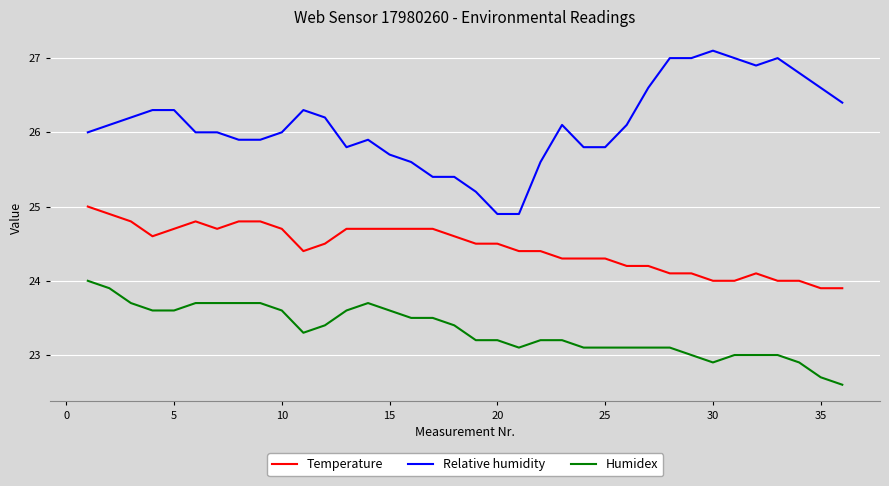

List the series in order of their overall mean, lowest first.

Humidex, Temperature, Relative humidity